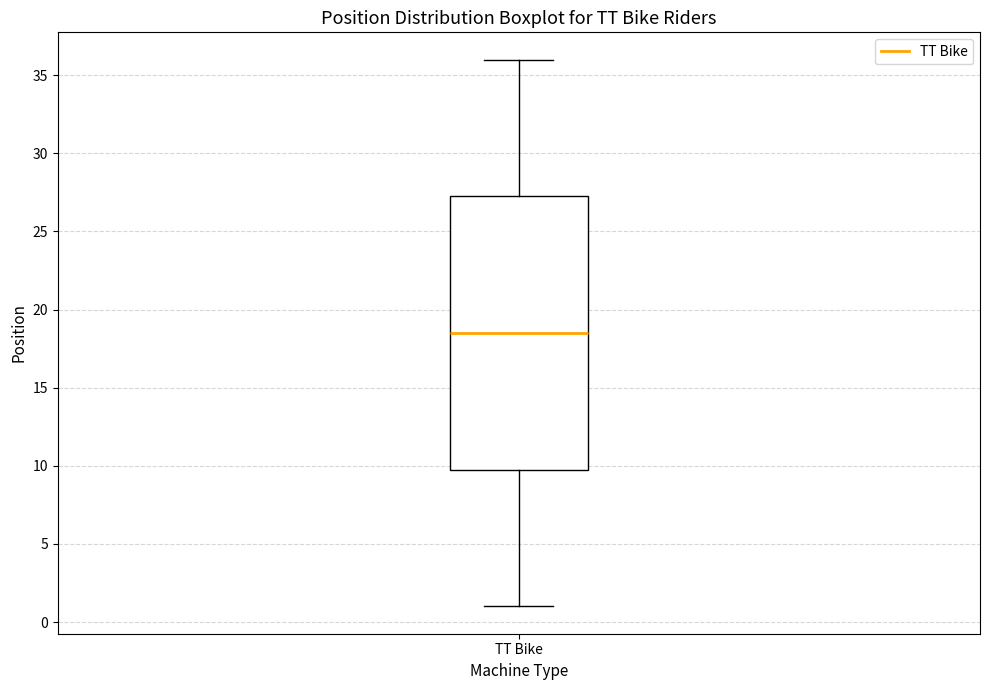

Transcribe this box plot: give where the median line is, the range the box spans, and where the two whiskers end, as read against the y-axis. The values are not printed on the chart, so give them approximately, as read against the axis.

median 18.5, box 10.0 to 27.5, whiskers 1.0 to 36.0